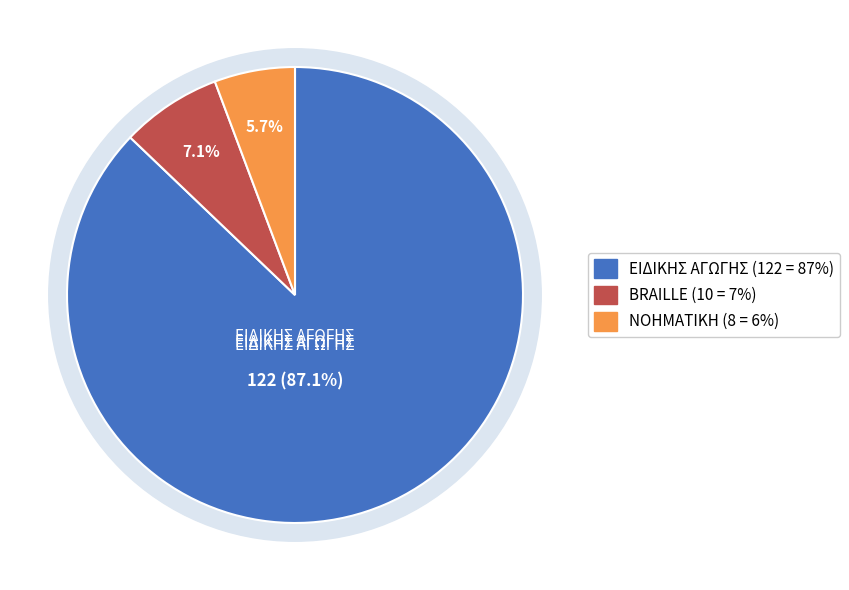

True or false: ΝΟΗΜΑΤΙΚΗ accounts for 20% of the total.

False